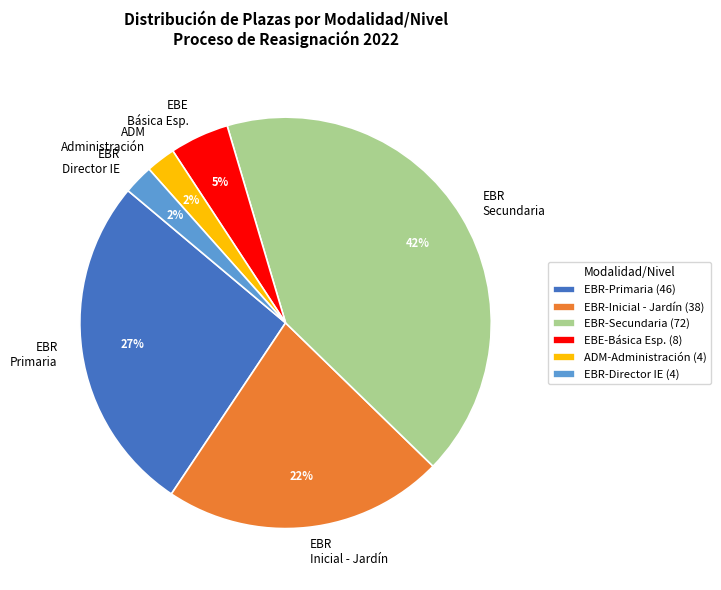

How many segments does this pie chart have?

6